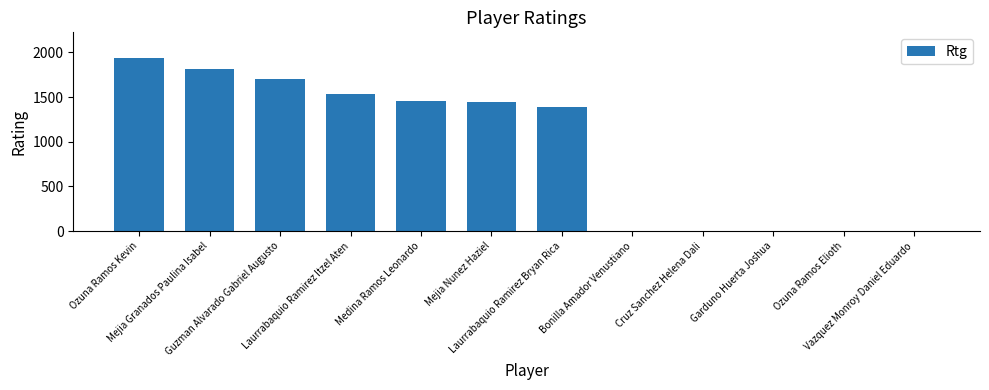

What is the sum of all values?

11279